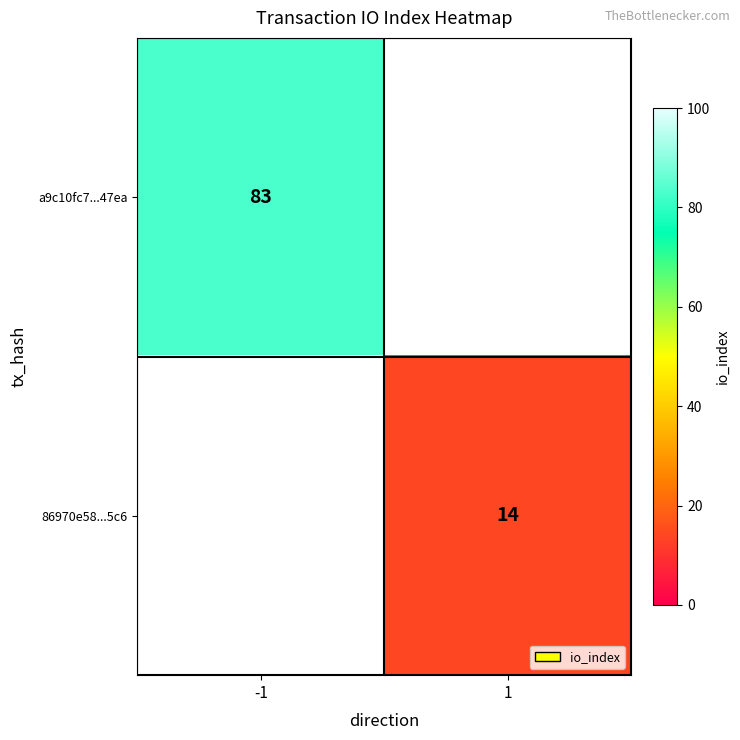

Is it true that a9c10fc7...47ea equals 33 at -1?

False